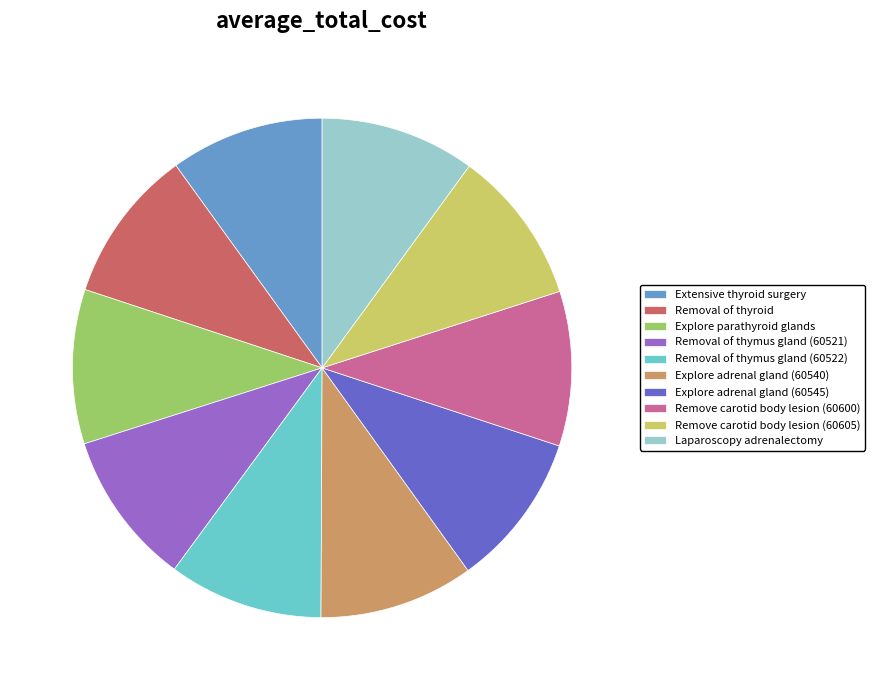

The Removal of thyroid slice represents 10% of the pie. True or false?

True